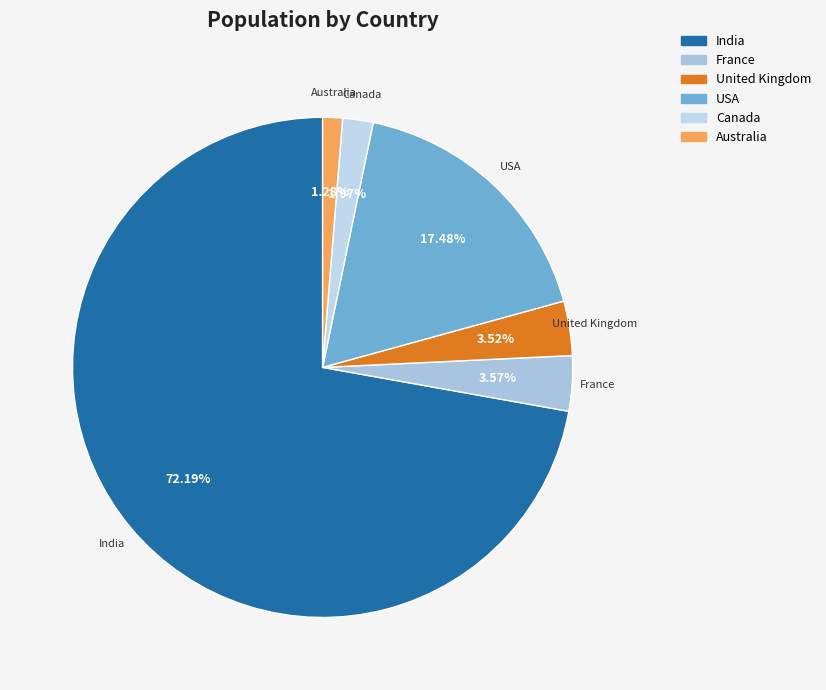

Which has a higher value, Australia or France?

France